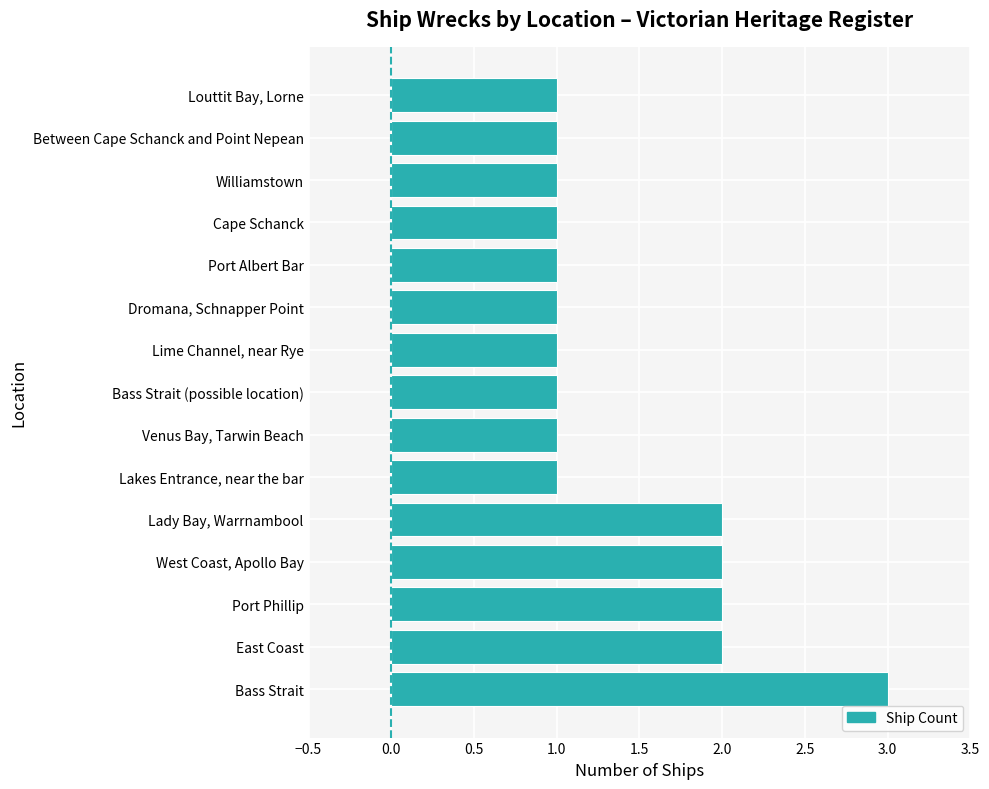

Is it true that the value at Bass Strait (possible location) is 1?

True